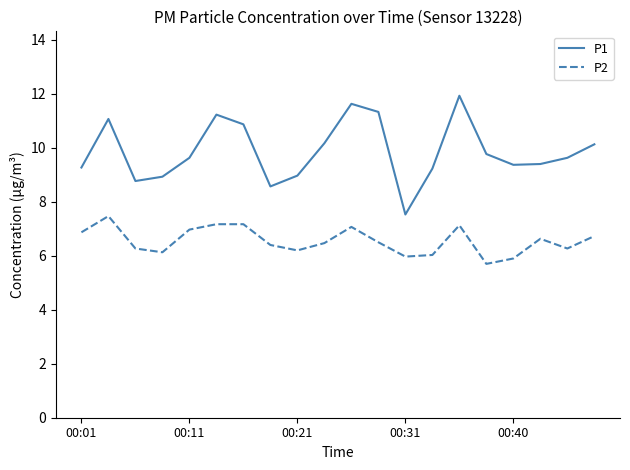

True or false: P2 and P1 intersect in this chart.

False